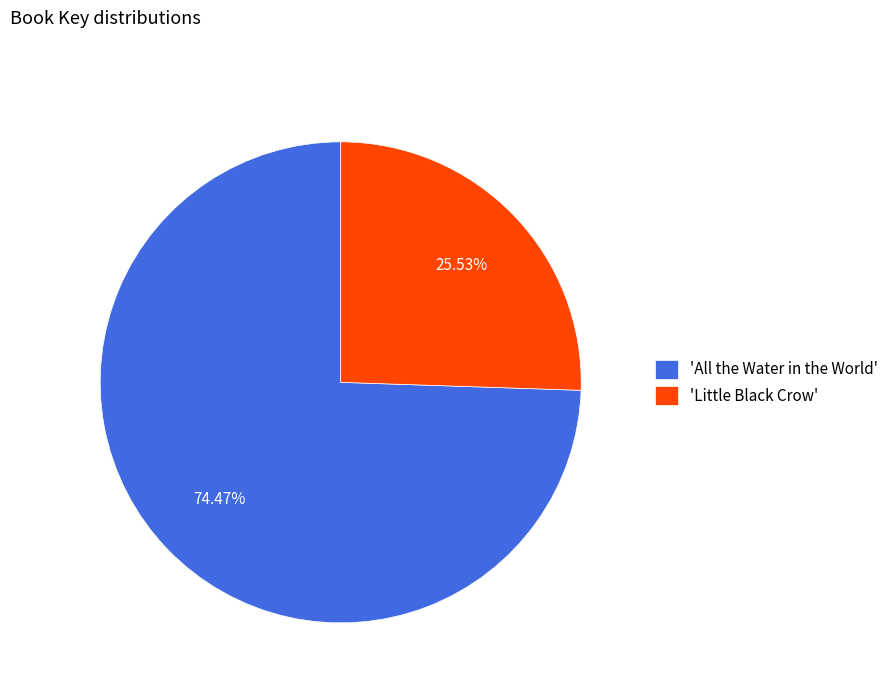

Is there a majority slice in this chart?

Yes